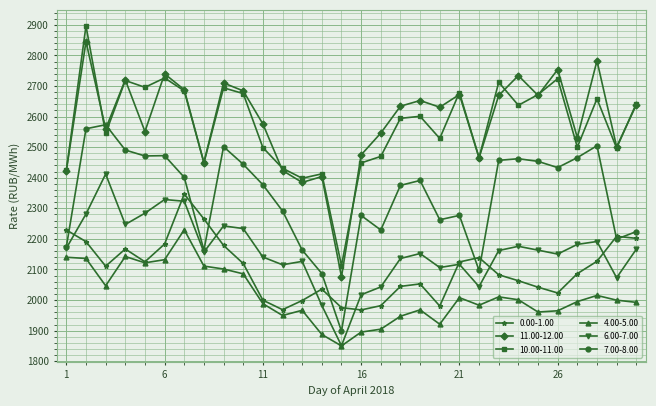

What is the highest value of the 7.00-8.00 series?

2573.3